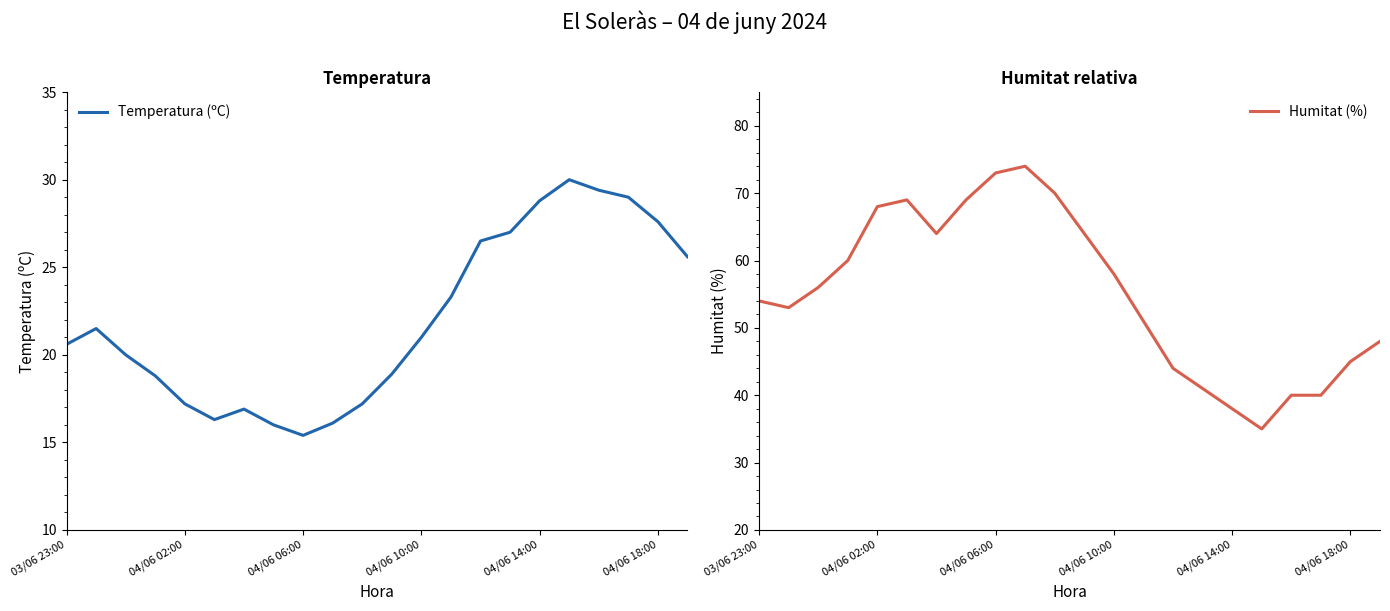

What is the minimum value for Temperatura (ºC)?

15.4